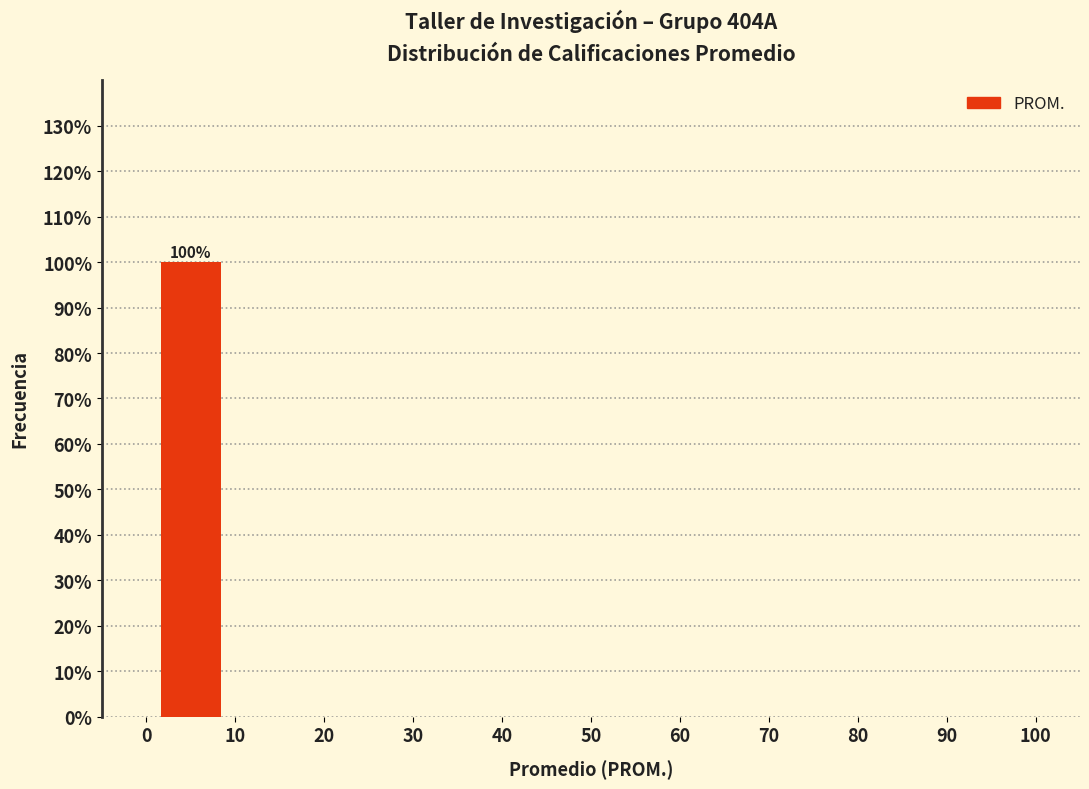

Which range on the x-axis has the tallest bar?

0 to 10